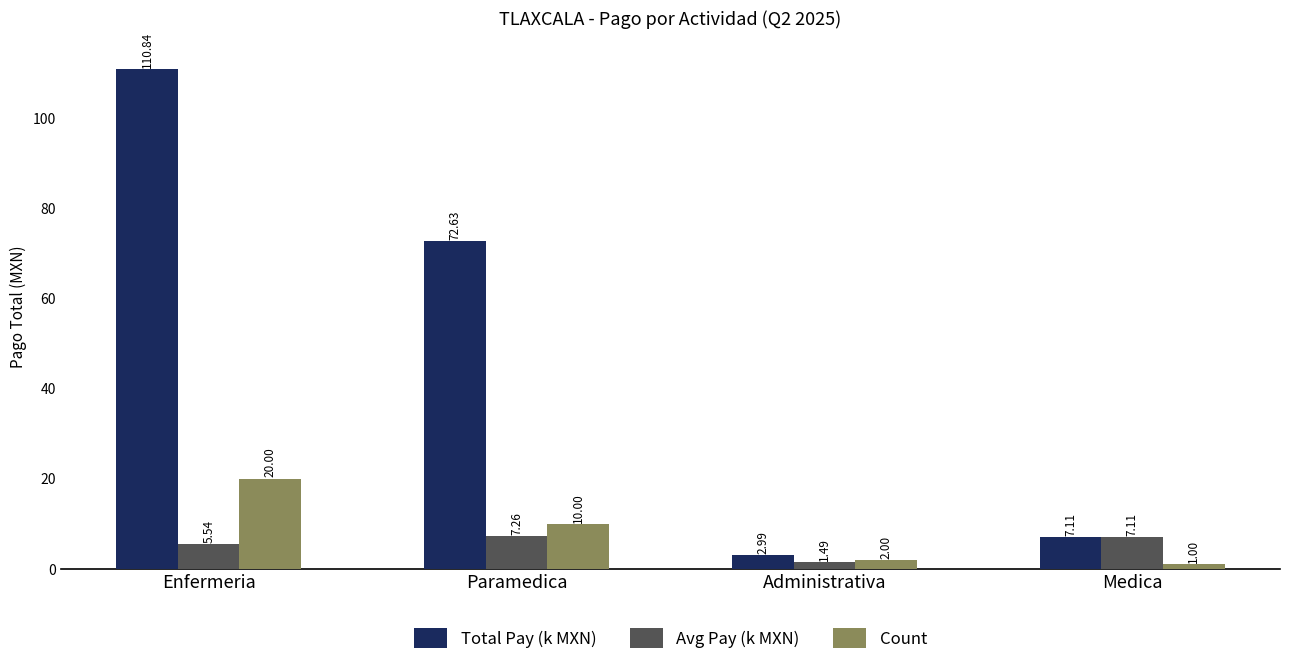

What is the label of the 1st bar from the right?

Medica